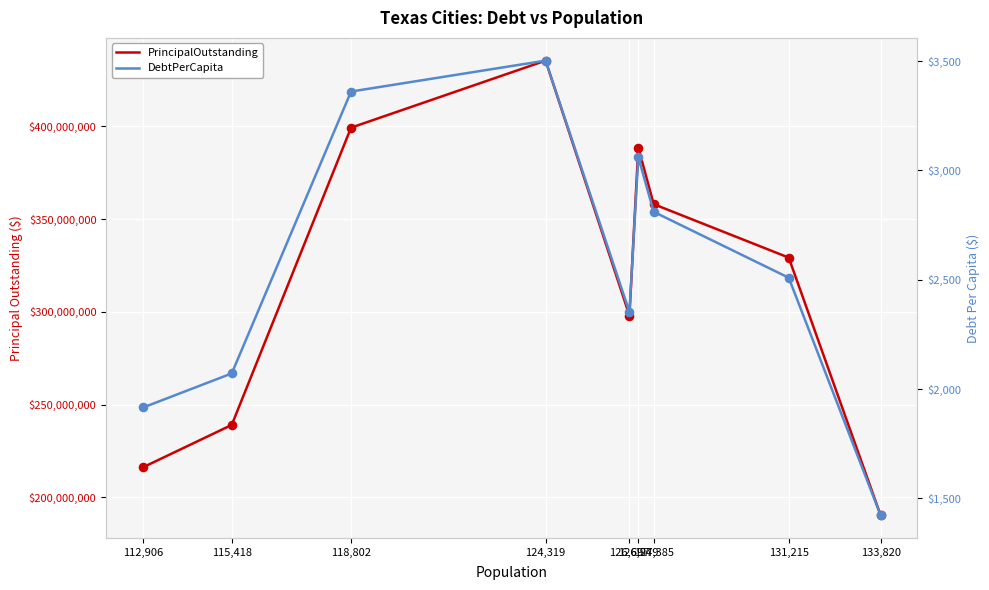

At which category is the sum across all series the highest?

124,319